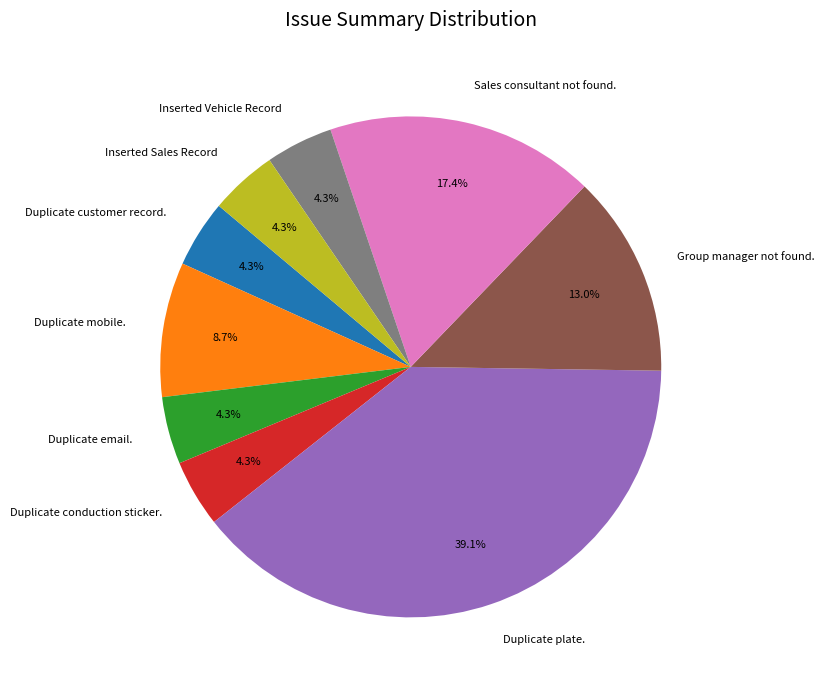

To the nearest percent, what is the difference between the Group manager not found. and Duplicate email. slice percentages?

9%